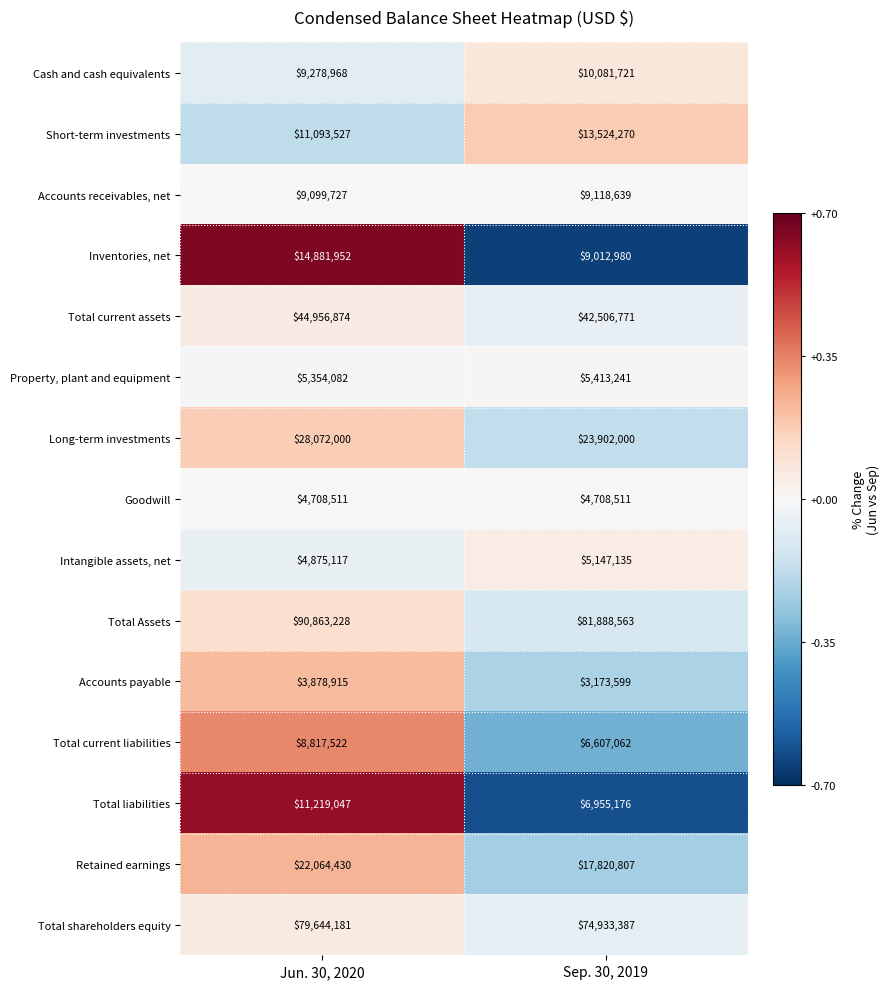

Between Jun. 30, 2020 and Sep. 30, 2019, which series saw the biggest shift?

Total Assets